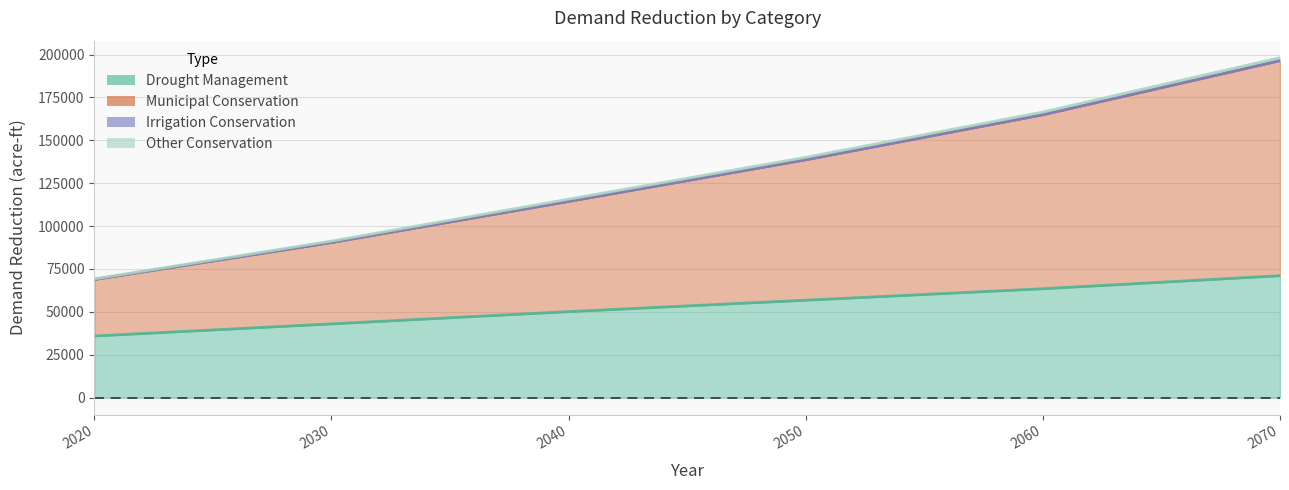

What is the value of the Drought Management point at the 6th from the left?

71049